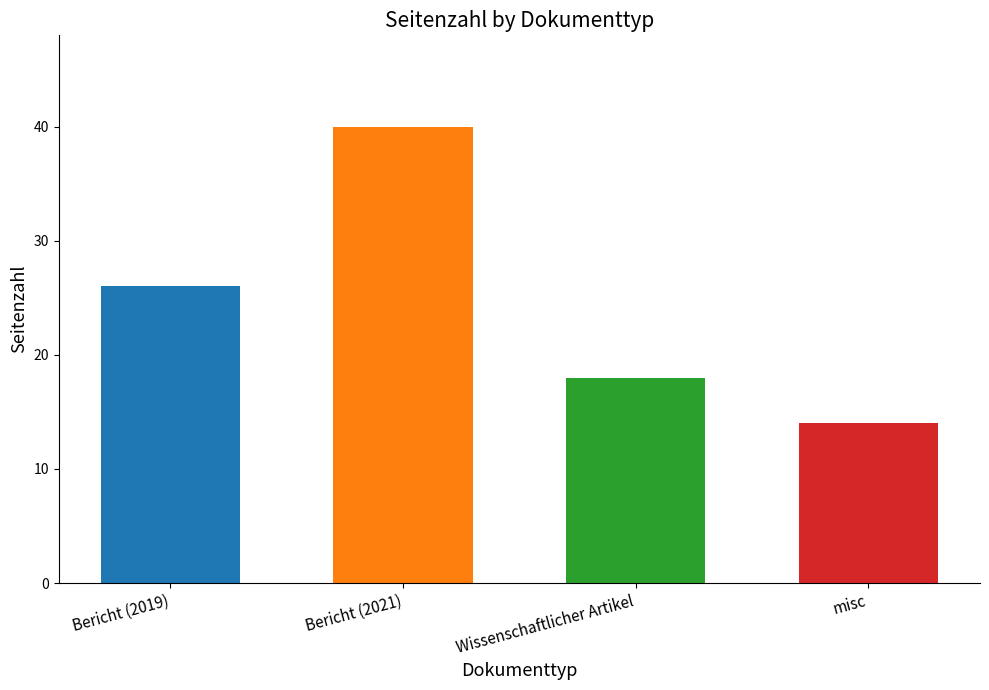

What is the sum of the values at misc and Bericht (2019)?

40